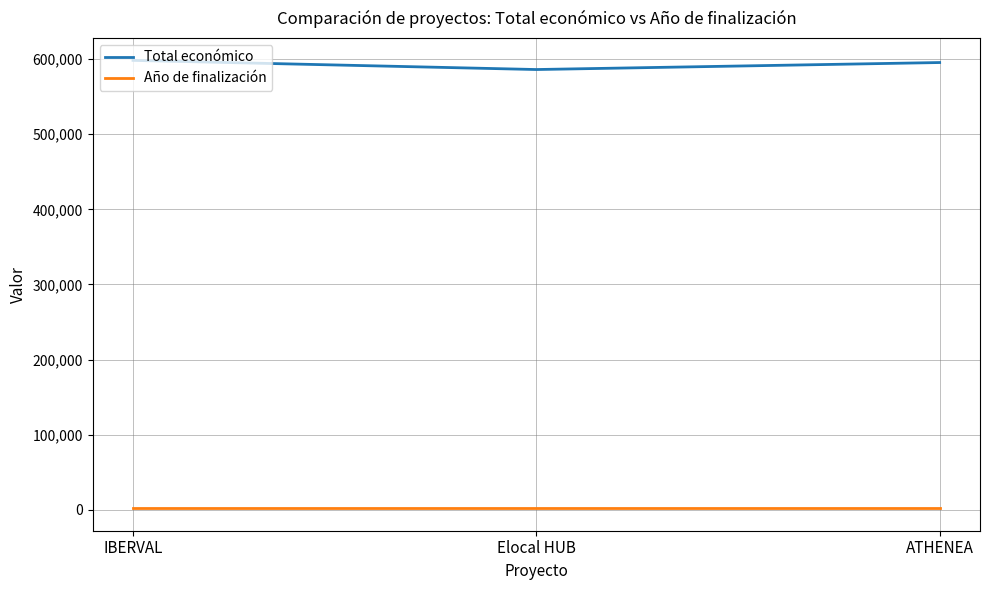

What is the spread (max minus min) of values at Elocal HUB?

584093